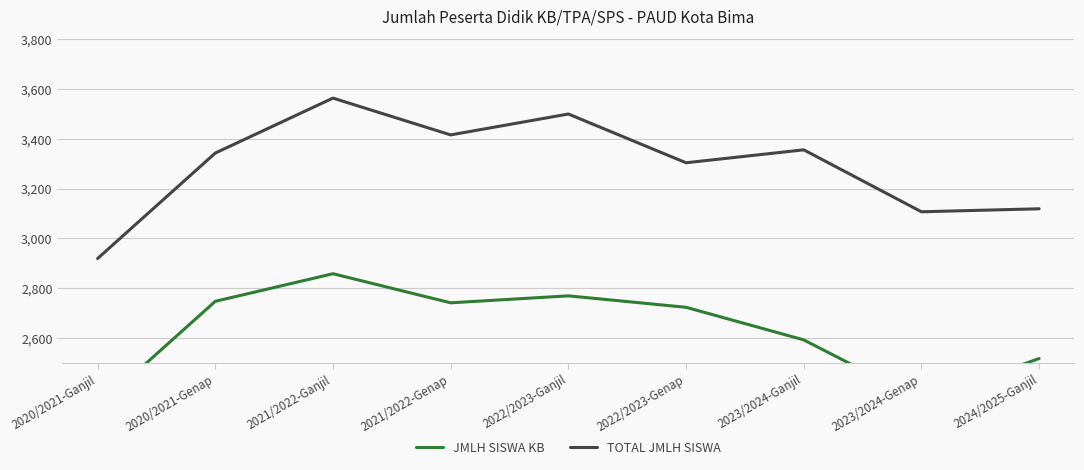

Where does the JMLH SISWA KB series first go above 2723?

2020/2021-Genap